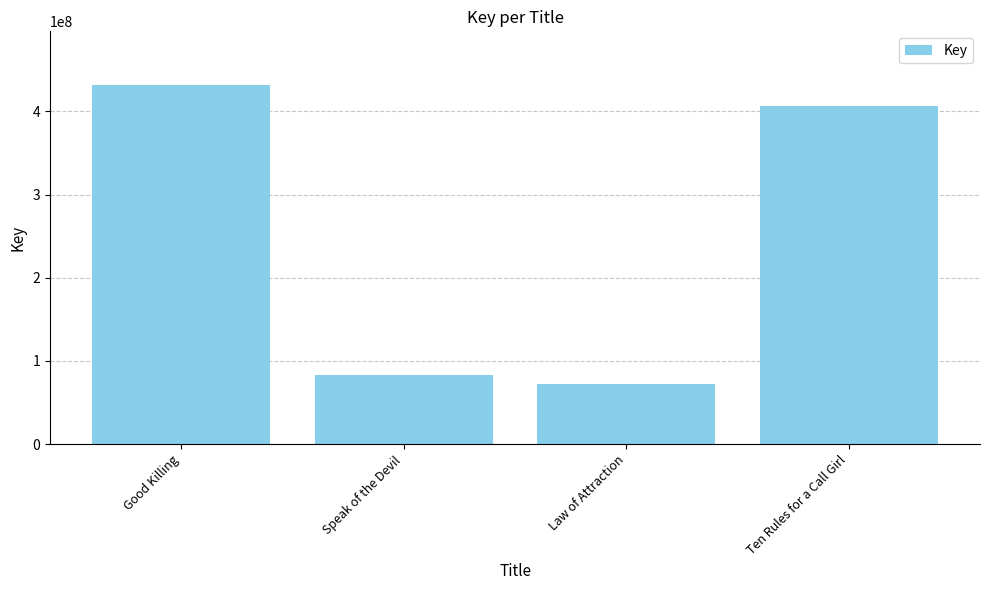

Which label corresponds to the largest value in the chart?

Good Killing